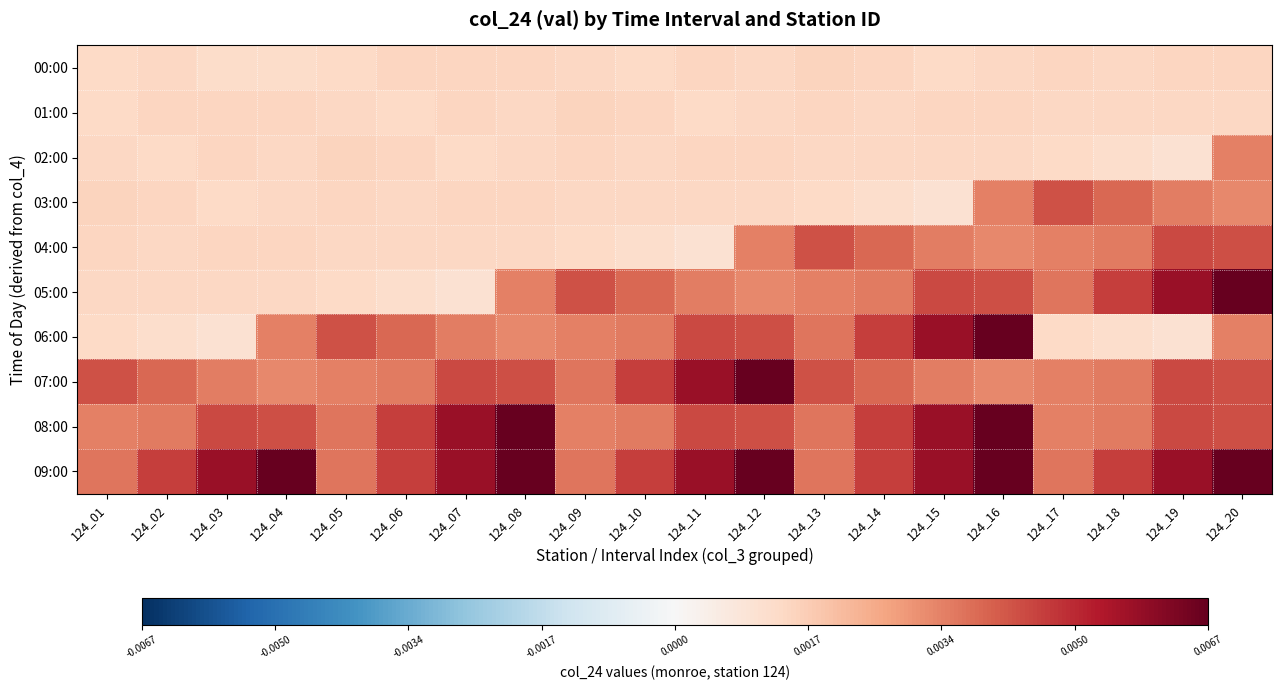

At which category is the sum across all series the highest?

124_20